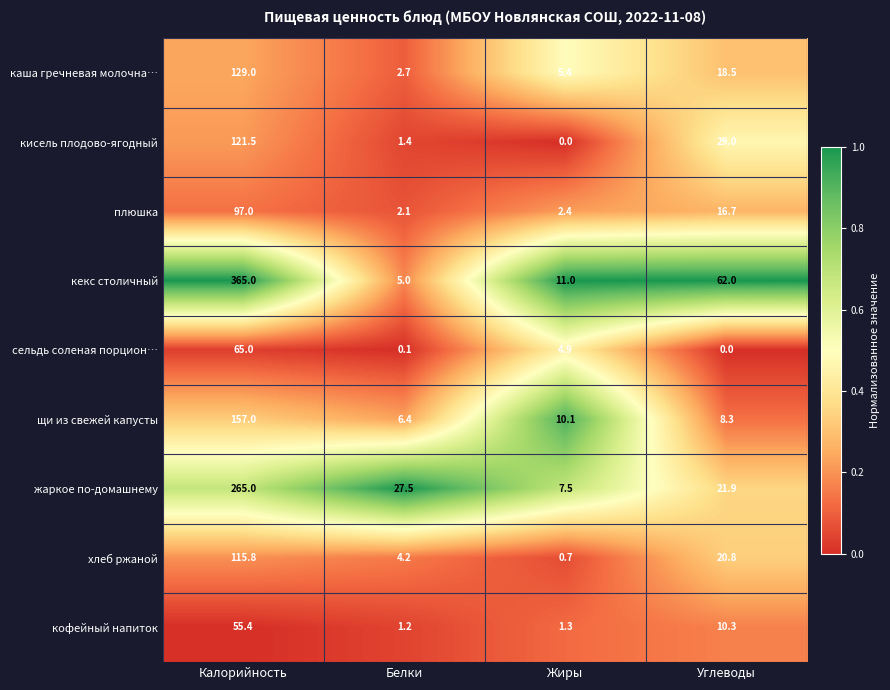

Which series has the widest spread of values?

кекс столичный